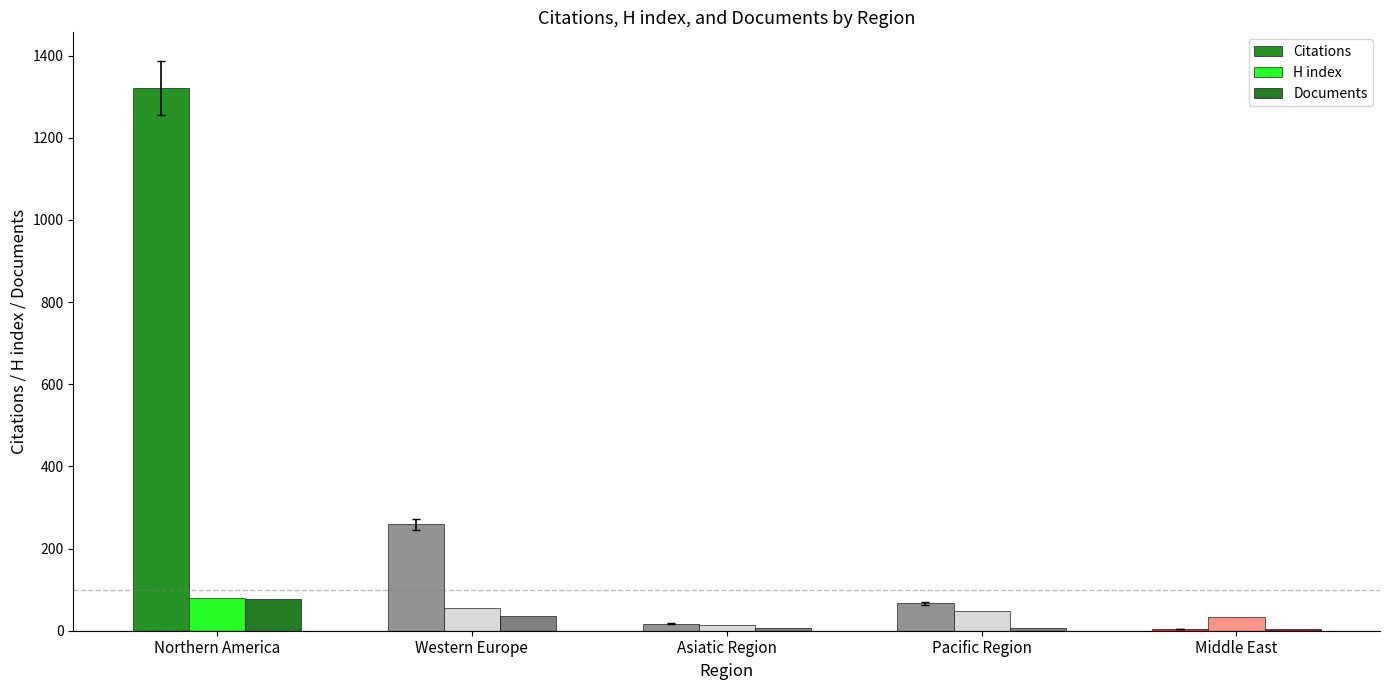

Read the Citations value at Pacific Region.

67